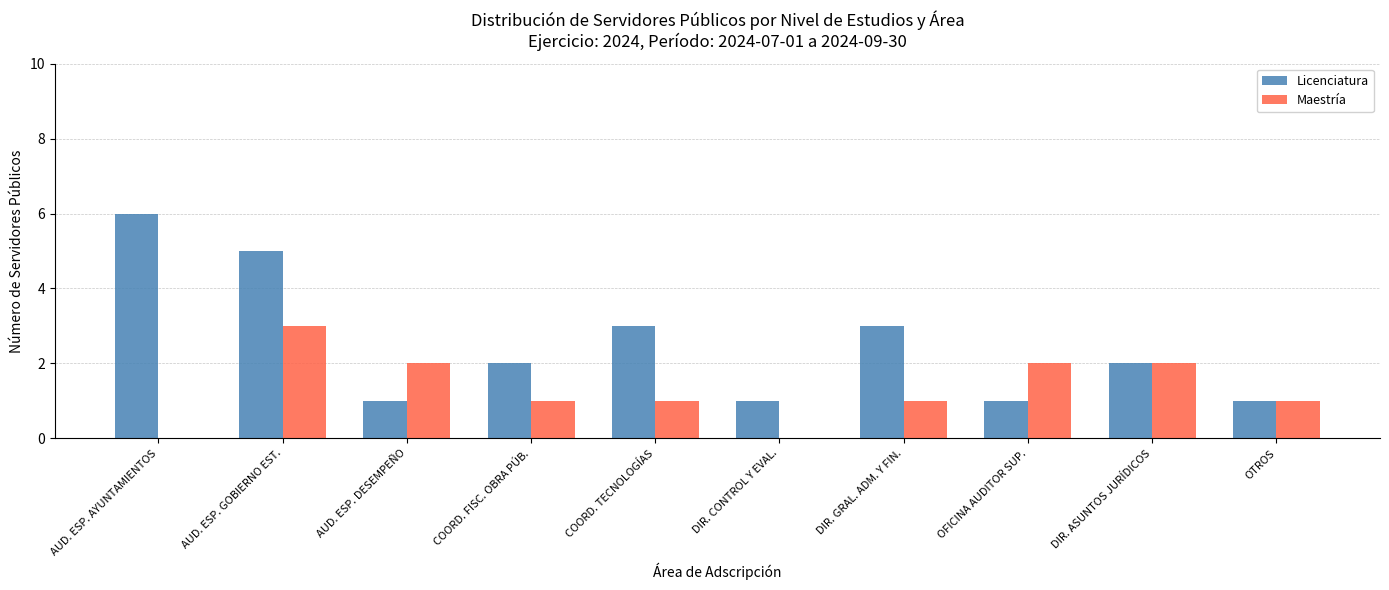

The value of Maestría at DIR. CONTROL Y EVAL. is -2. True or false?

False